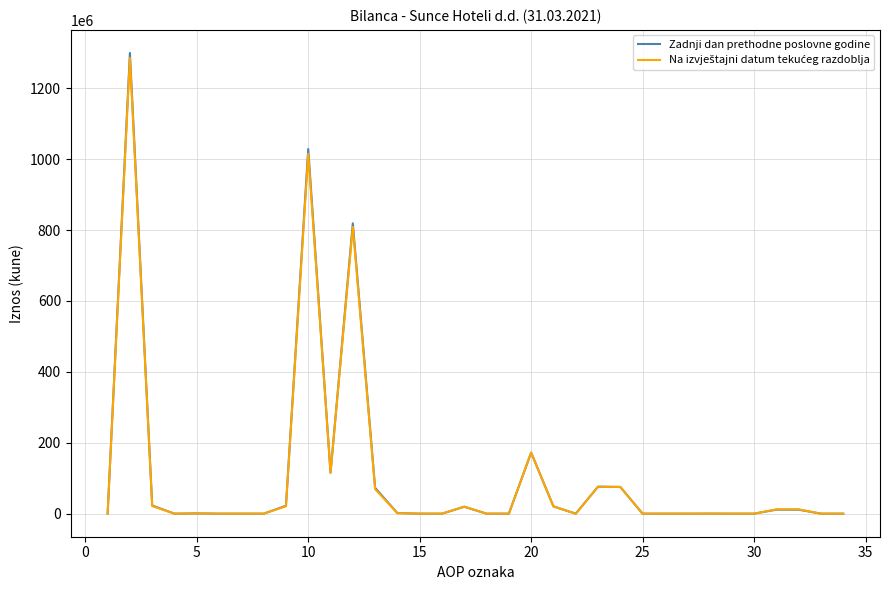

Which series has the largest range (max minus min)?

Zadnji dan prethodne poslovne godine